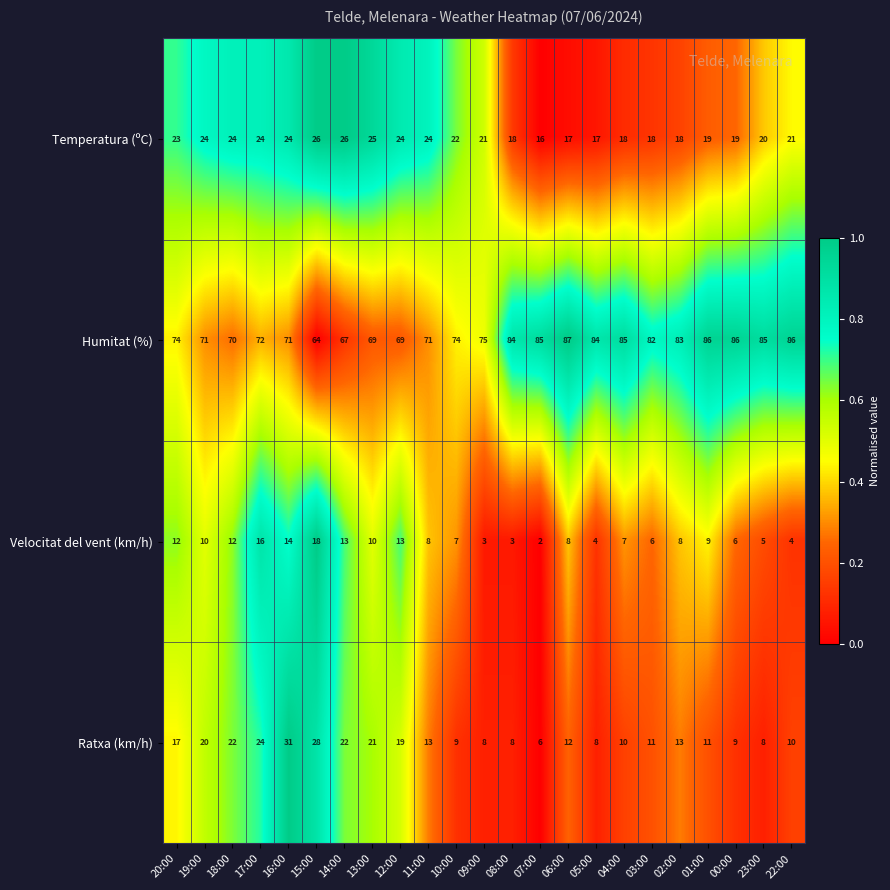

What is the total value across all series at 10:00?

112